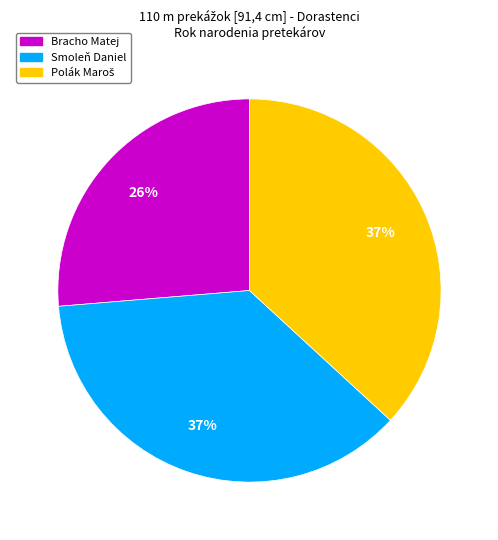

What percentage is the Bracho Matej slice, to the nearest percent?

26%